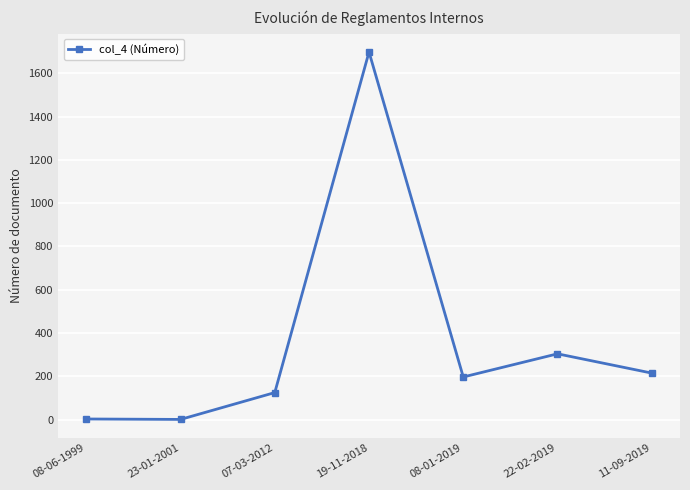

The value at 19-11-2018 is 585. True or false?

False